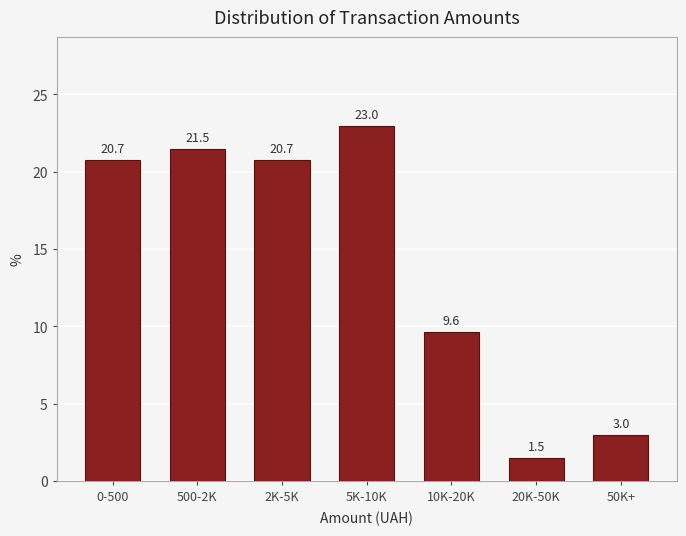

Reading left to right, transcribe all the data shown in this chart.

20.7	21.5	20.7	23.0	9.6	1.5	3.0